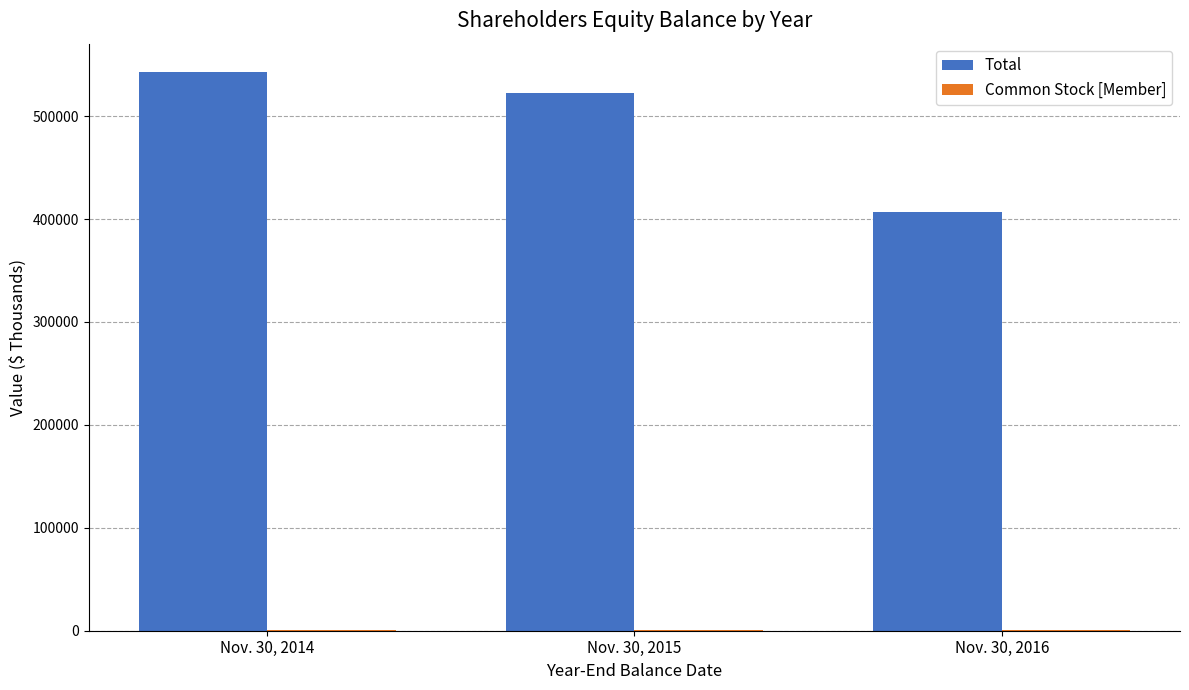

What is the sum of all Total values?

1472338